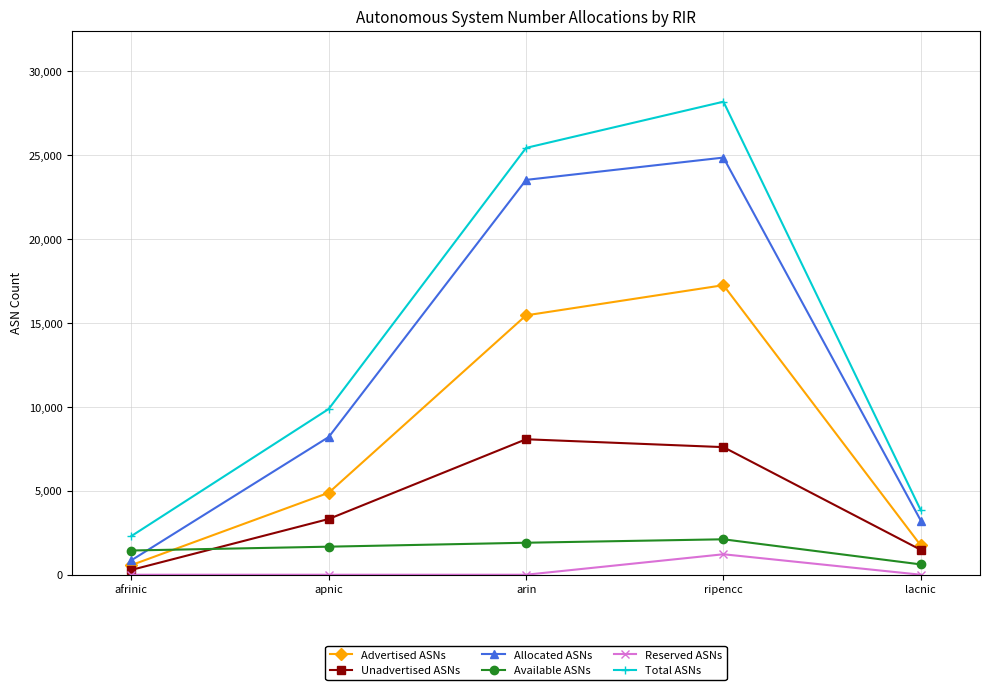

The Unadvertised ASNs series shows 13704 at arin. True or false?

False